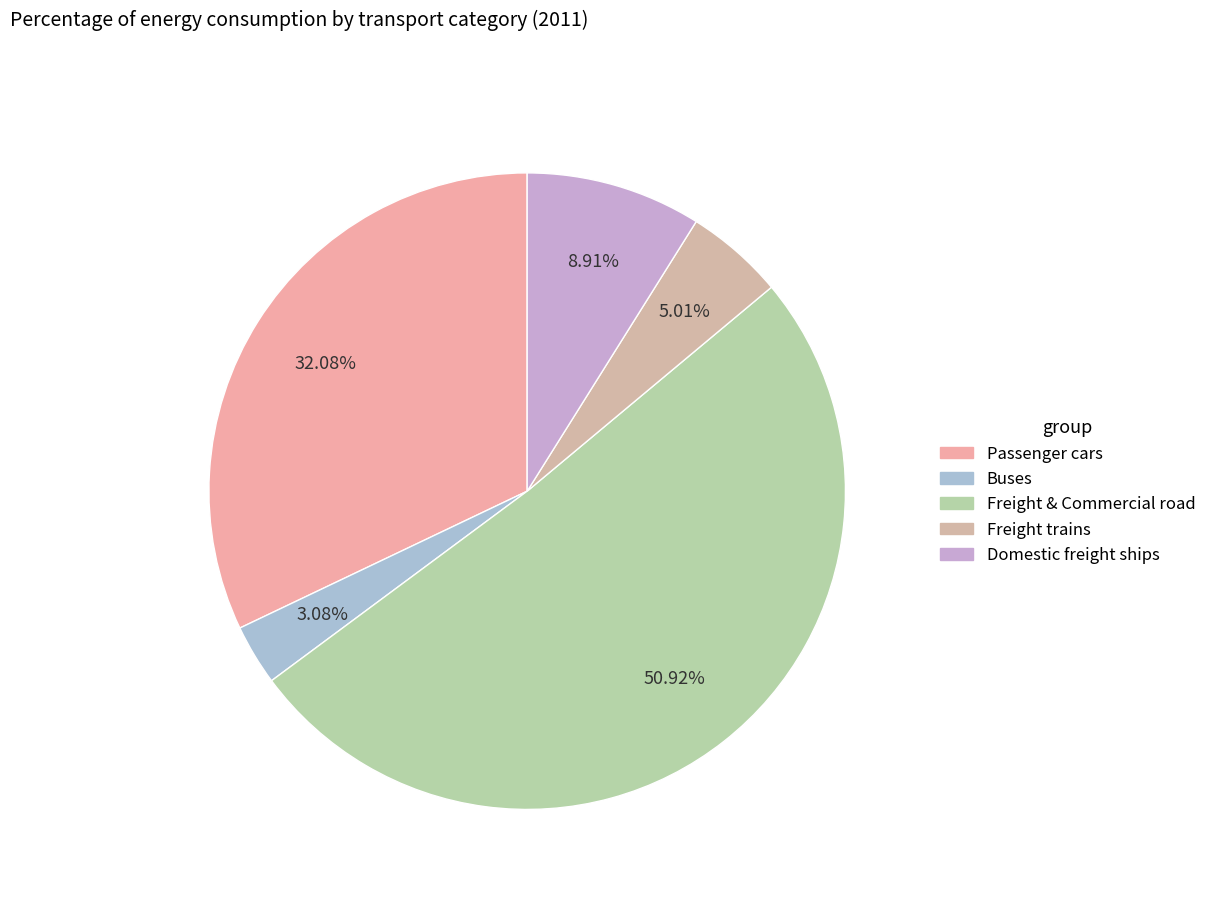

What percentage is the Domestic freight ships slice, to the nearest percent?

9%